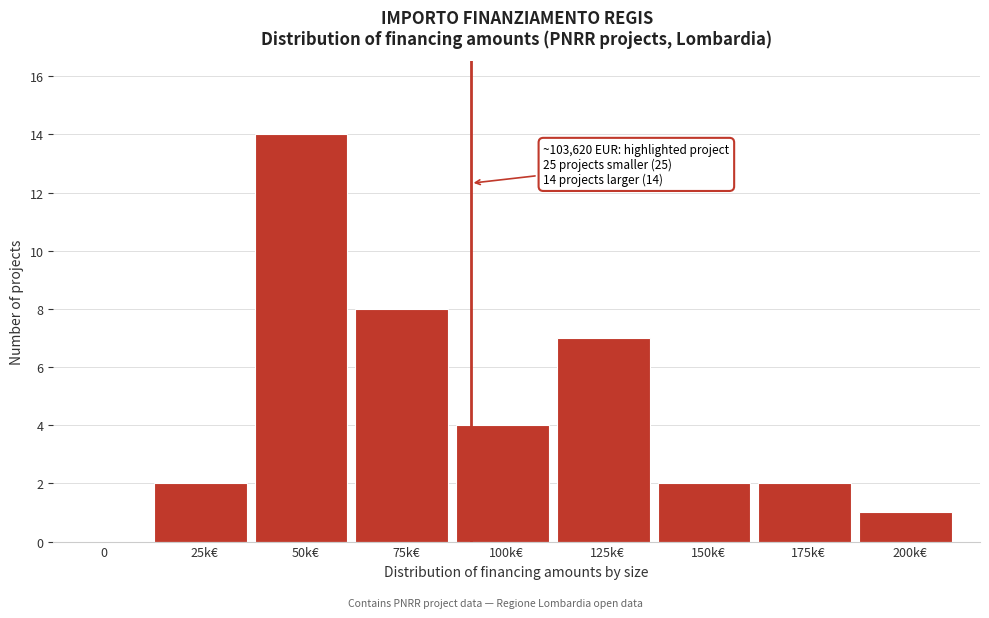

Reading right to left, transcribe all the data shown in this chart.

200k€=1	175k€=2	150k€=2	125k€=7	100k€=4	75k€=8	50k€=14	25k€=2	0=0